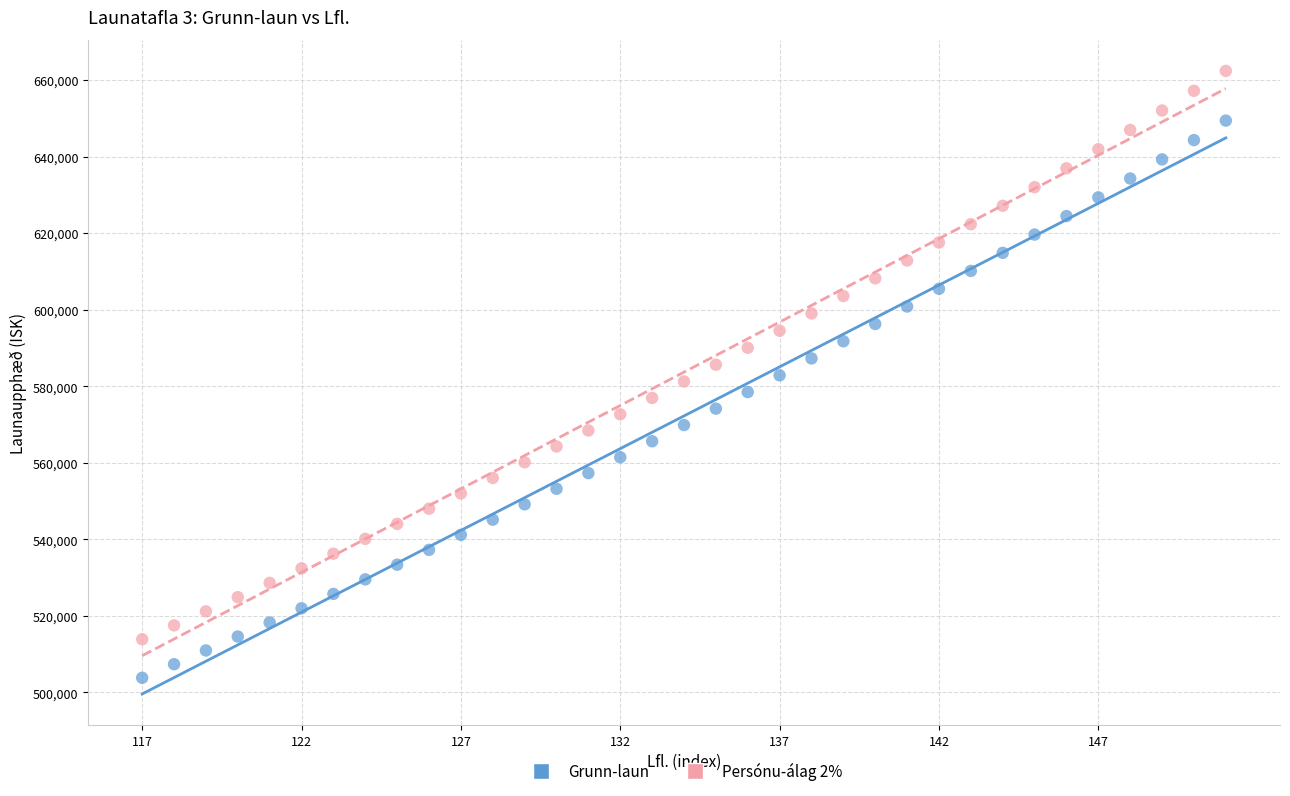

Which series has the largest Y range (max minus min)?

Persónu-álag 2%